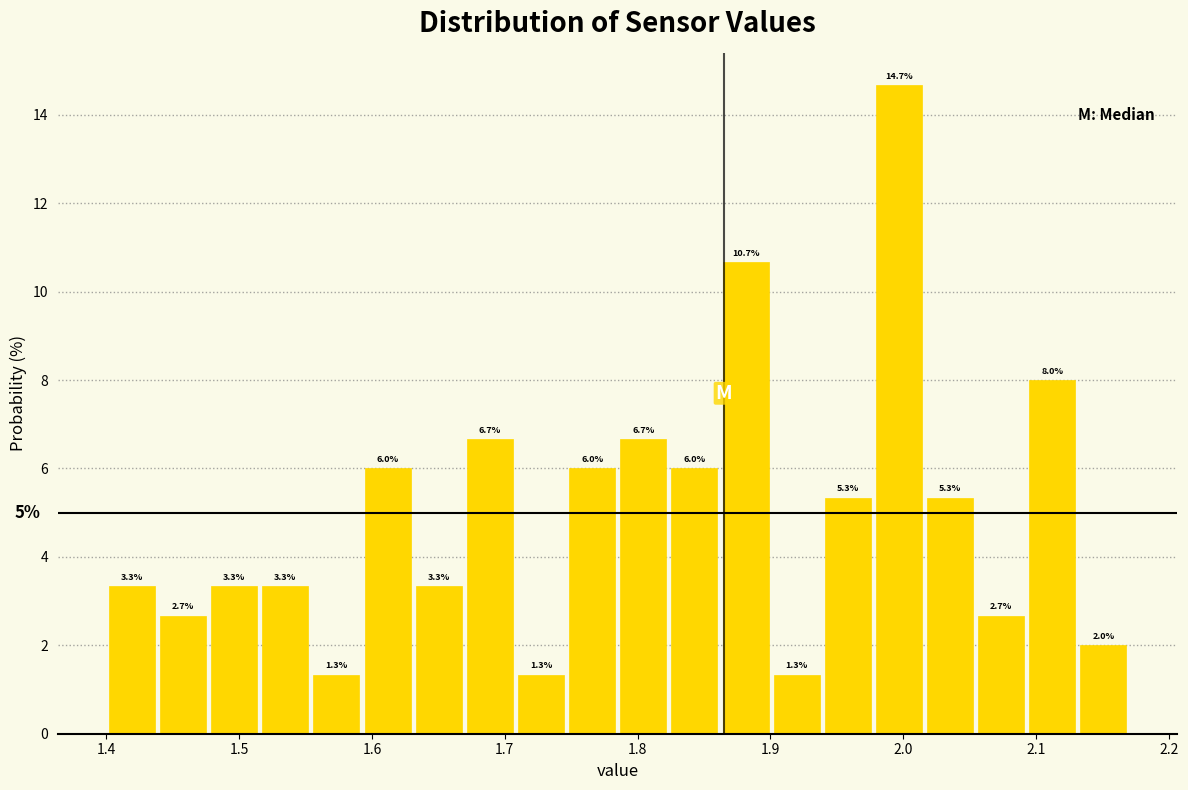

Around what value on the x-axis is the tallest bar? Give the approximate position of its centre, as read against the axis.

2.00